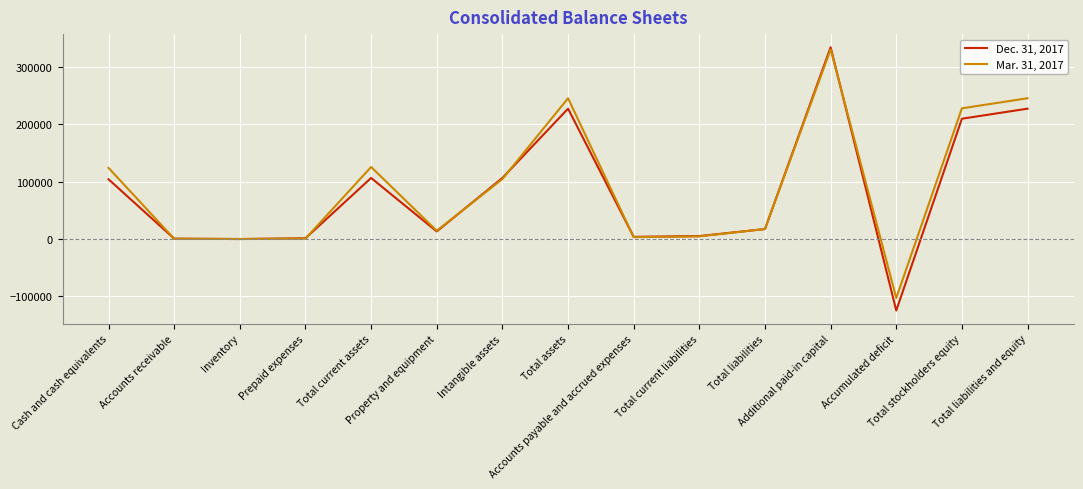

Which category has the highest value across all series?

Additional paid-in capital